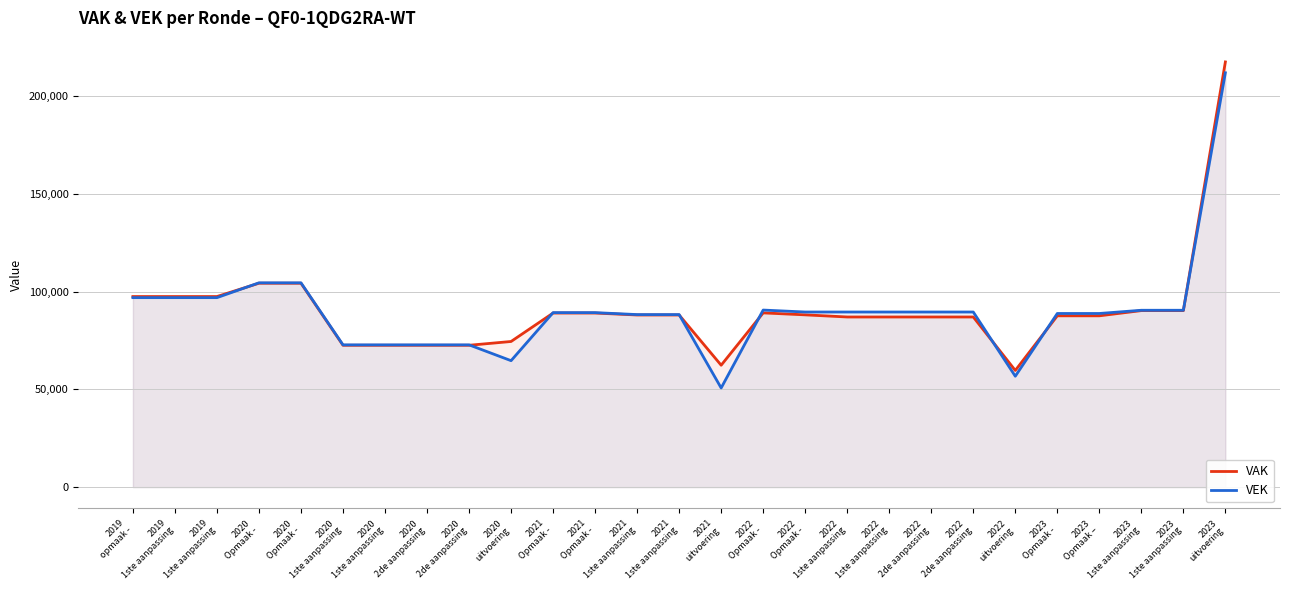

Between 2023
1ste aanpassing and 2019
1ste aanpassing, which is larger?

2019
1ste aanpassing